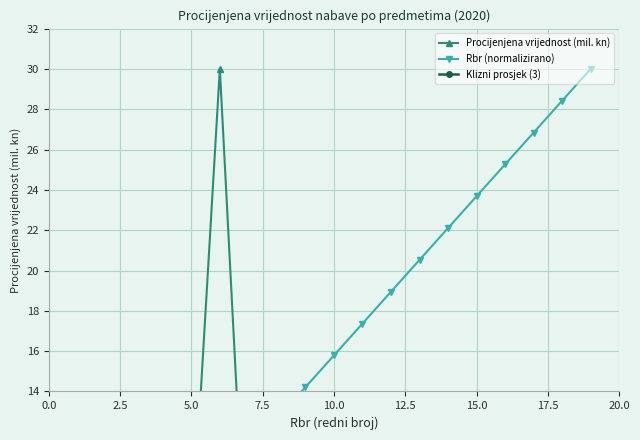

What is the greatest value displayed?

30.0